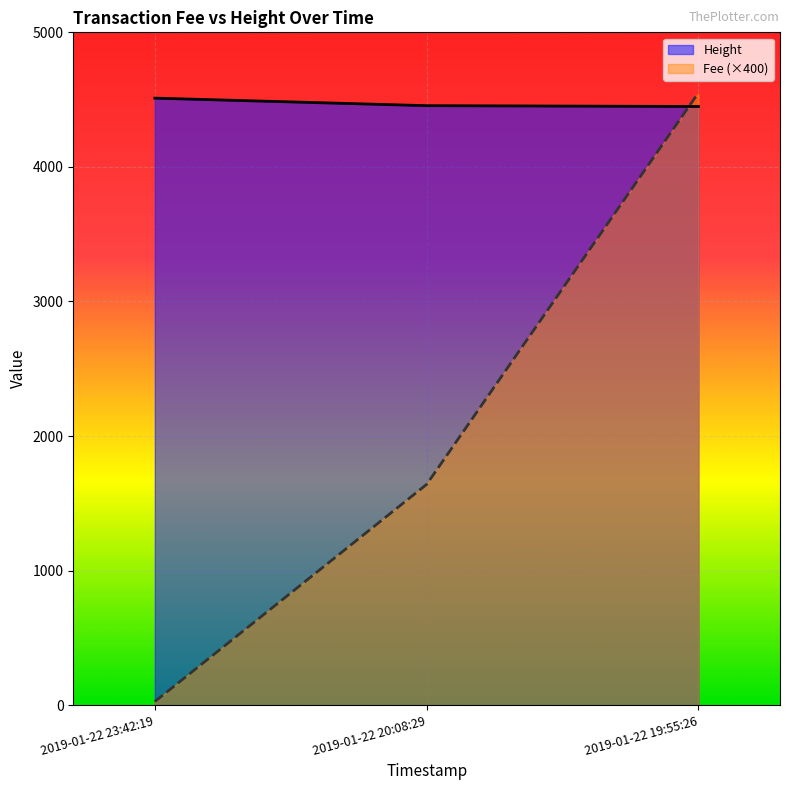

Which series has the largest total across all categories?

Height